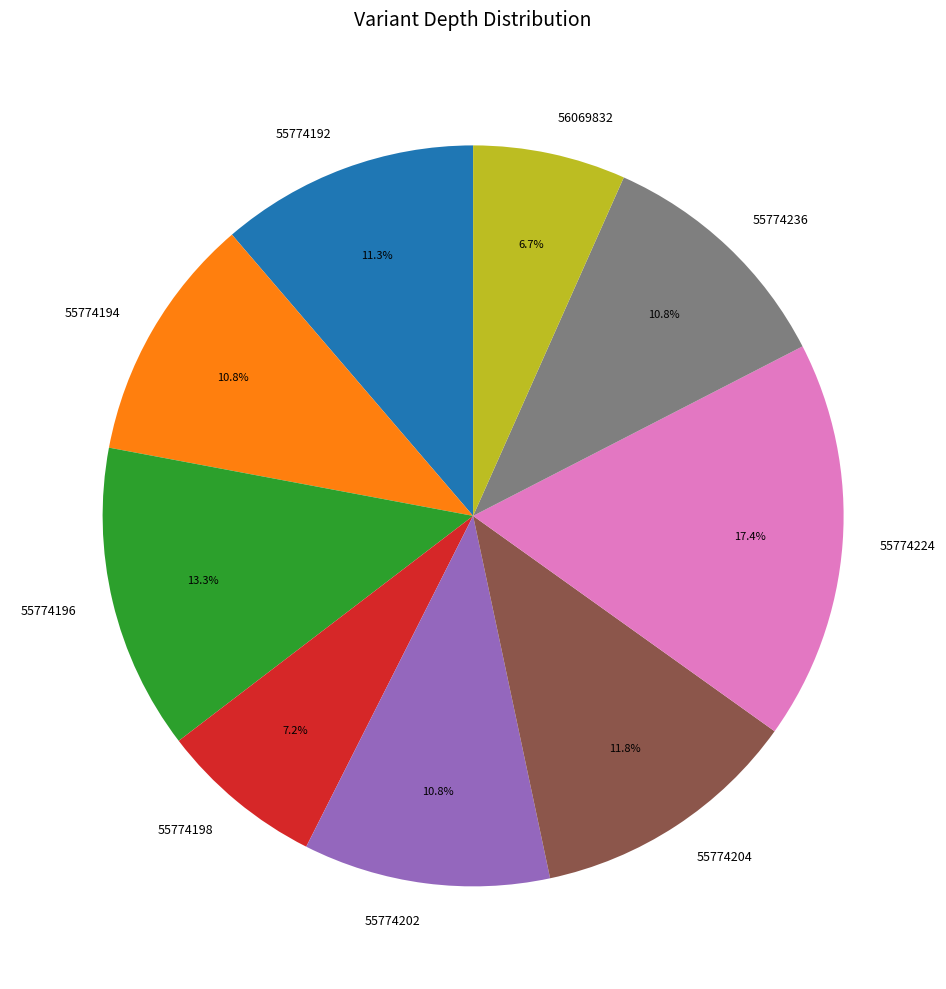

What is the largest slice in the pie chart?

55774224